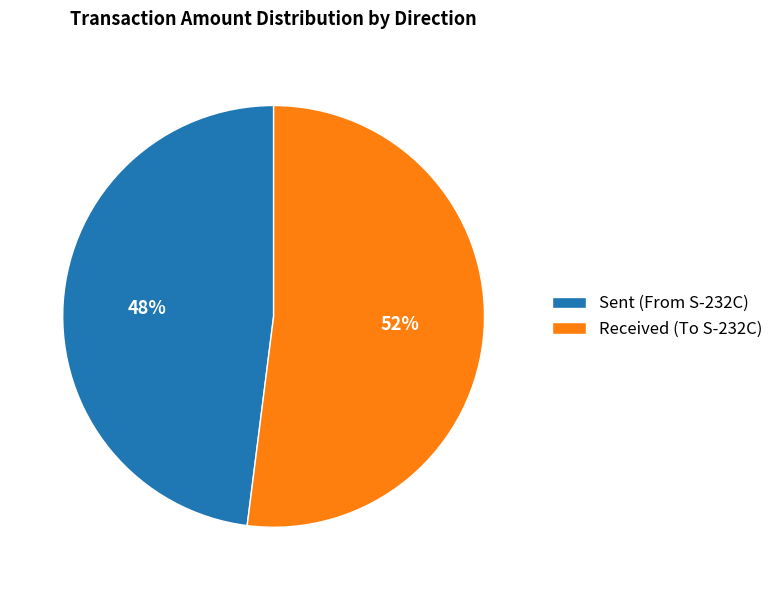

What is the majority slice?

Received (To S-232C)